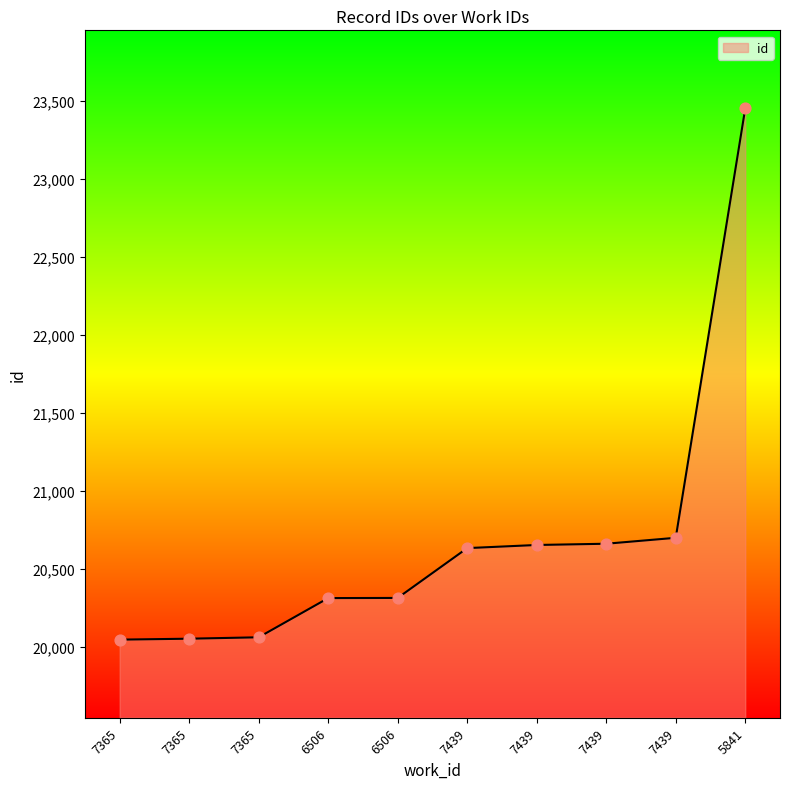

What is the change in value from 7365 to 7439?

+608